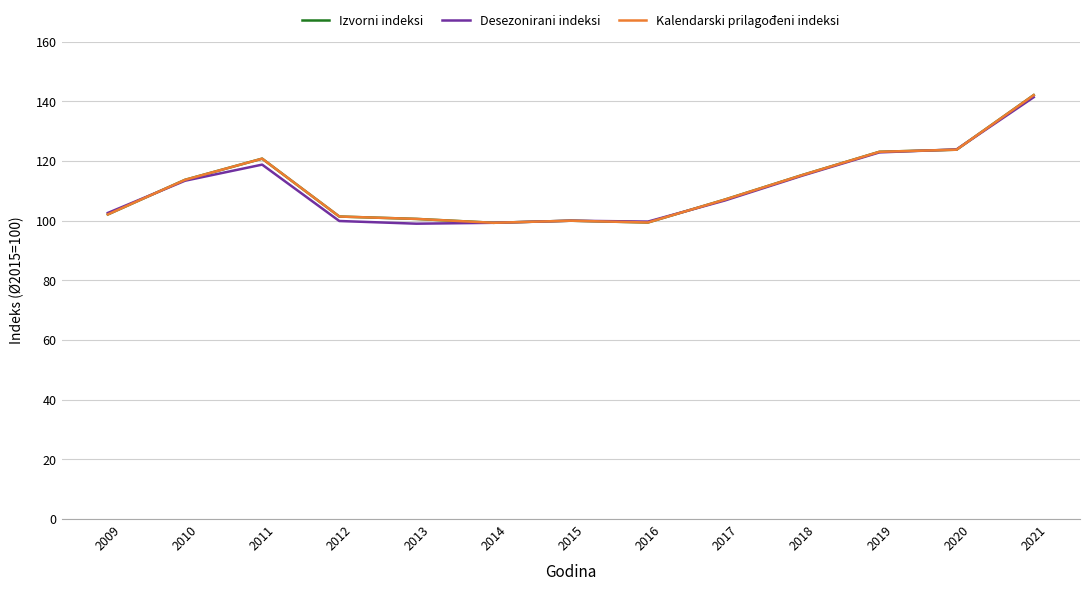

Does the chart display data point markers on the line(s)?

No